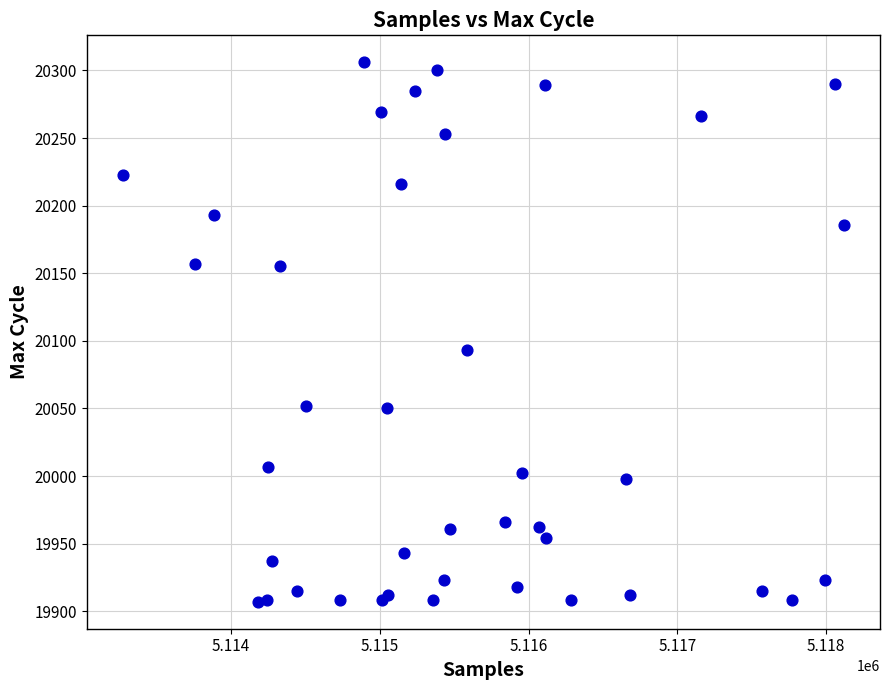

What Y value in the scatter plot is closest to 20106?

20093